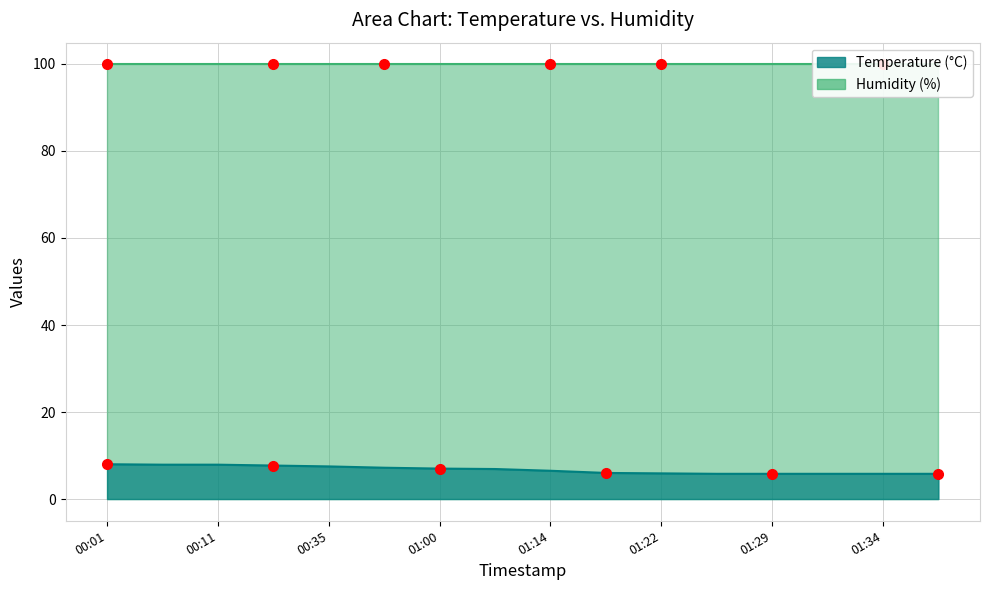

Rank the categories by value from highest to lowest.

00:01, 00:06, 00:11, 00:21, 00:35, 00:50, 01:00, 01:07, 01:14, 01:19, 01:22, 01:27, 01:29, 01:31, 01:34, 01:36